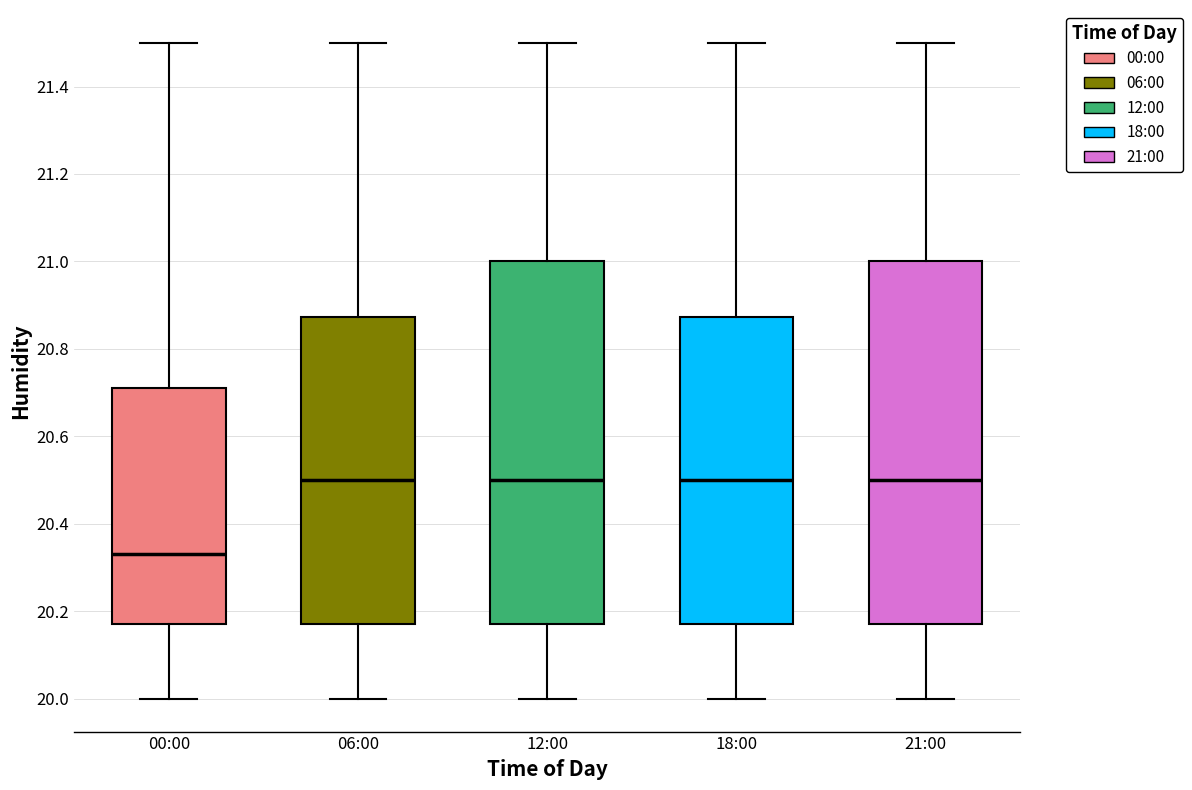

Where is the upper edge of the box for 18:00 on the y-axis? The values are not printed on the chart, so give them approximately, as read against the axis.

20.88